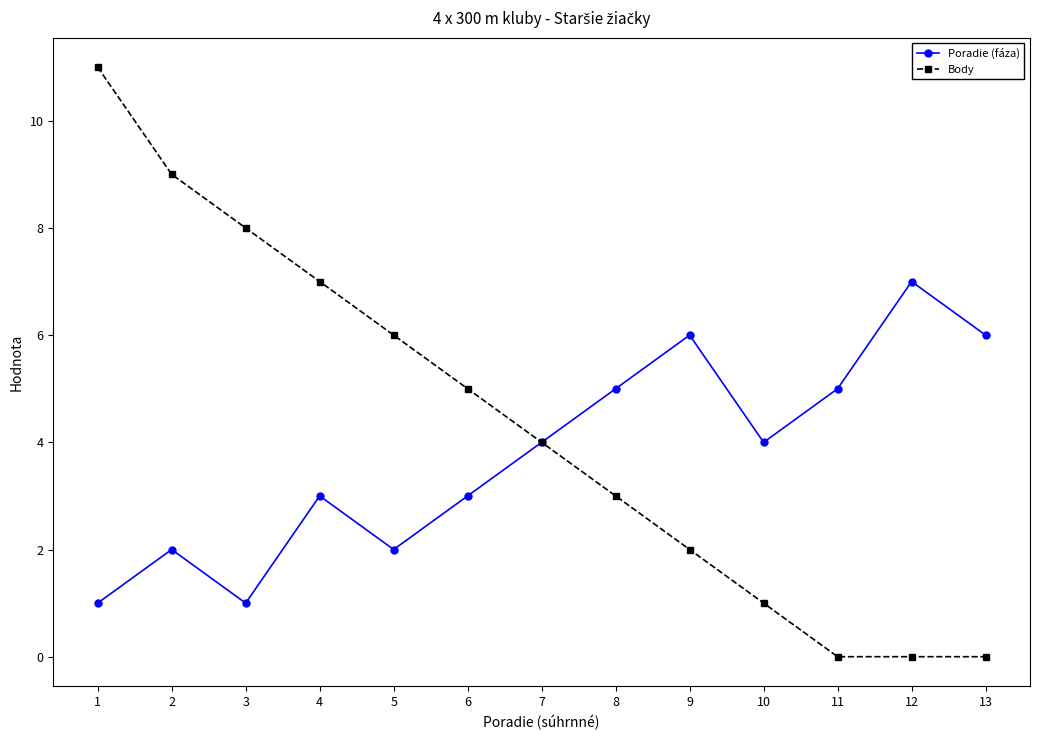

What is the average value of the Poradie (fáza) series?

4